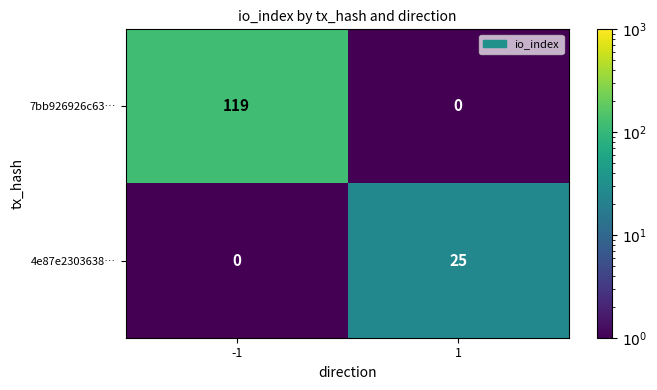

Reading left to right, extract all data points from this chart.

7bb926926c63…: -1=119	1=0
4e87e2303638…: -1=0	1=25